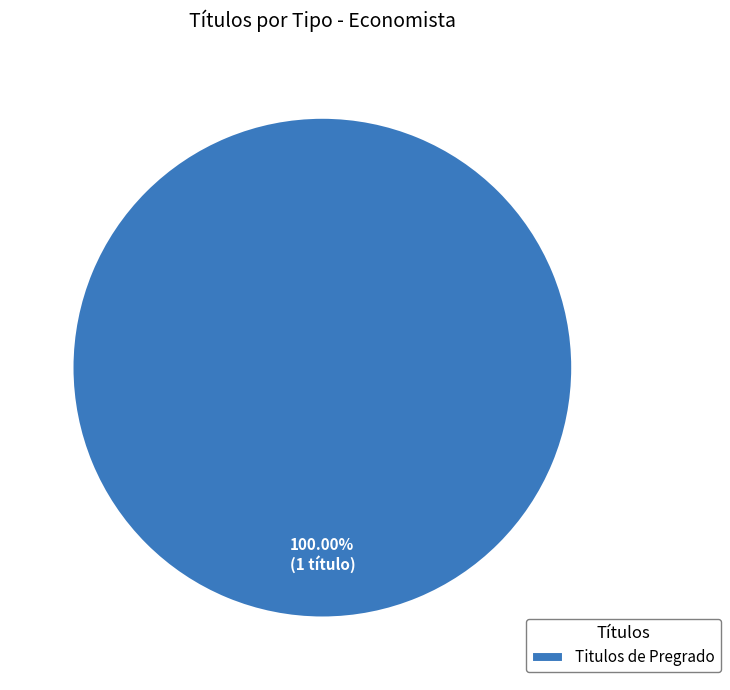

What percentage is the Titulos de Pregrado slice, to the nearest percent?

100%